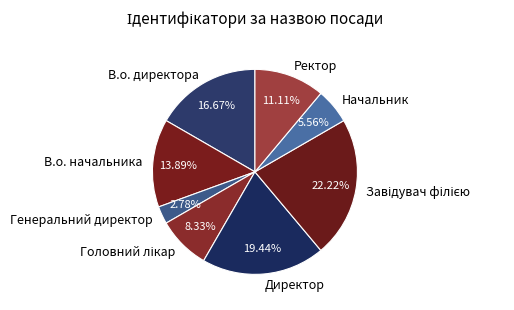

How many slices are in this pie chart?

8